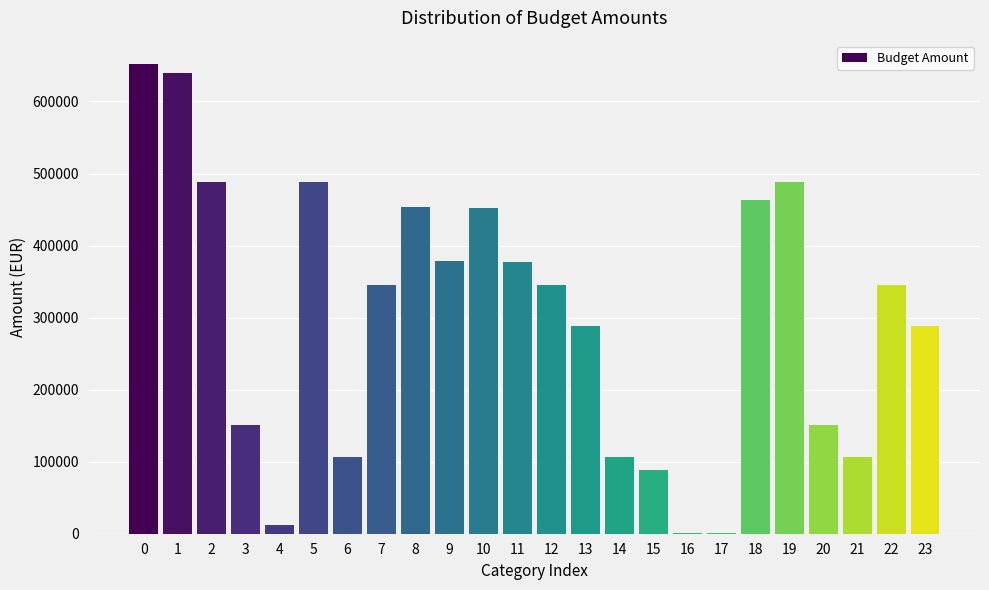

What is the change in value from 22 to 23?

-55732